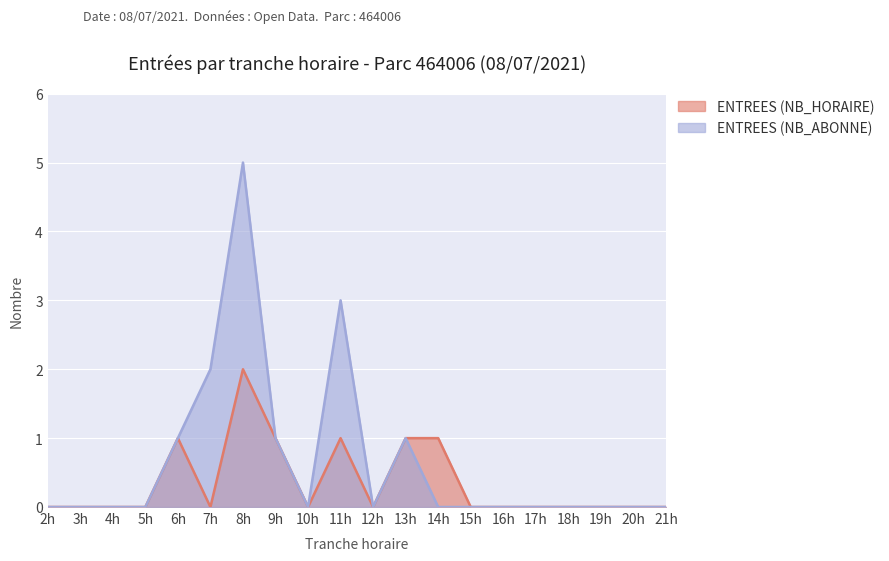

What are all the series names shown in the legend?

ENTREES (NB_HORAIRE), ENTREES (NB_ABONNE)